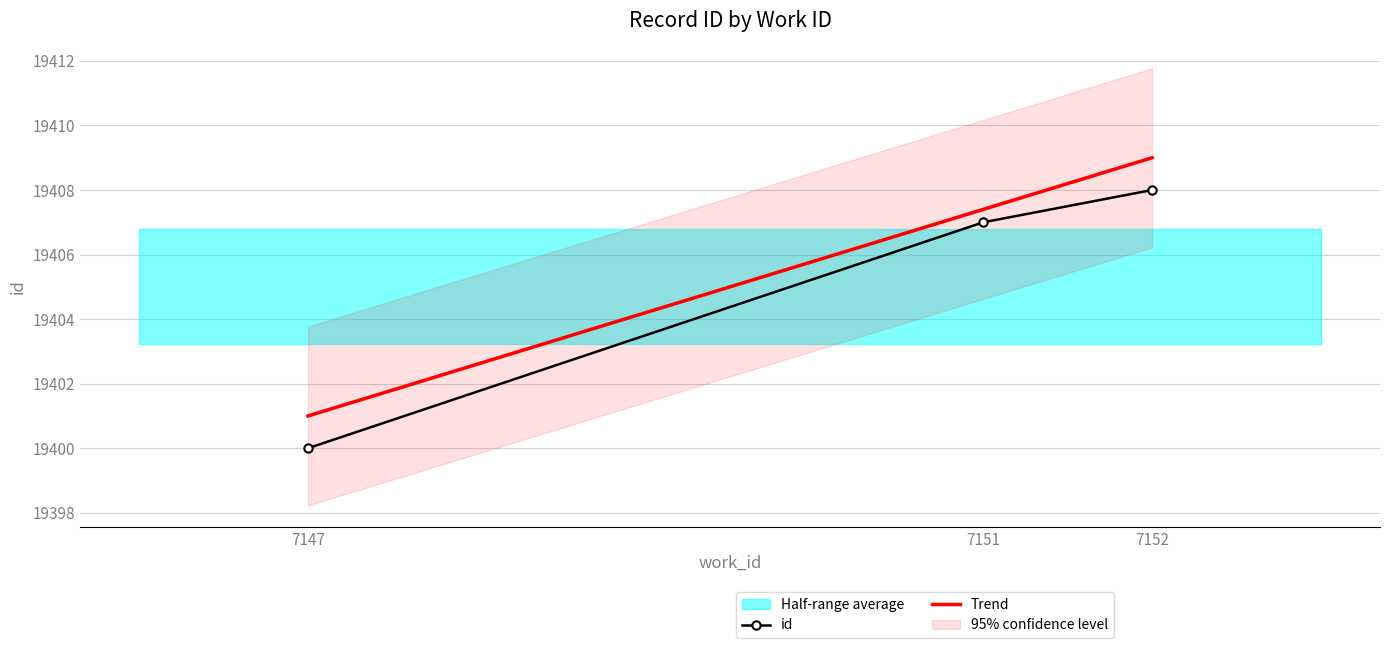

List the labels in order of value, smallest first.

7147, 7151, 7152